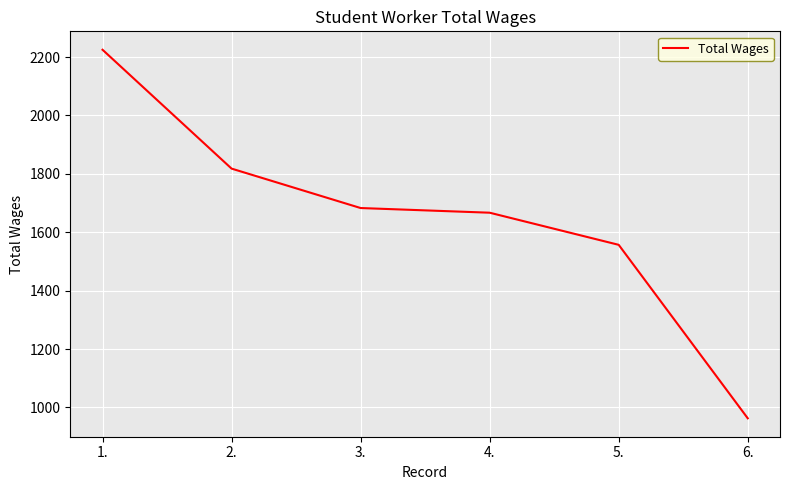

What is the change in value from 3. to 4.?

-16